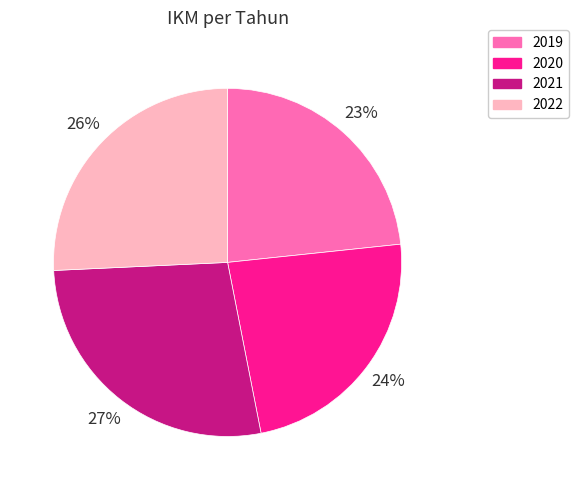

What percentage is the 2020 slice, to the nearest percent?

24%